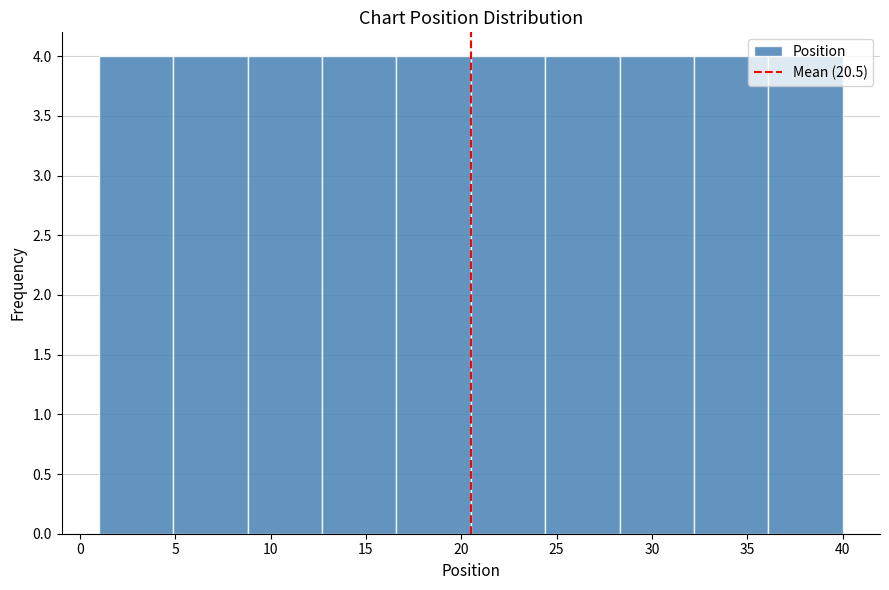

Reading left to right, transcribe this chart: for each bar, give the range it covers on the x-axis and its height. Neither the bar edges nor the heights are printed on the chart, so give them approximately, as read against the axes.

1.0 to 4.9: 4
4.9 to 8.8: 4
8.8 to 12.7: 4
12.7 to 16.6: 4
16.6 to 20.5: 4
20.5 to 24.4: 4
24.4 to 28.3: 4
28.3 to 32.2: 4
32.2 to 36.1: 4
36.1 to 40.0: 4